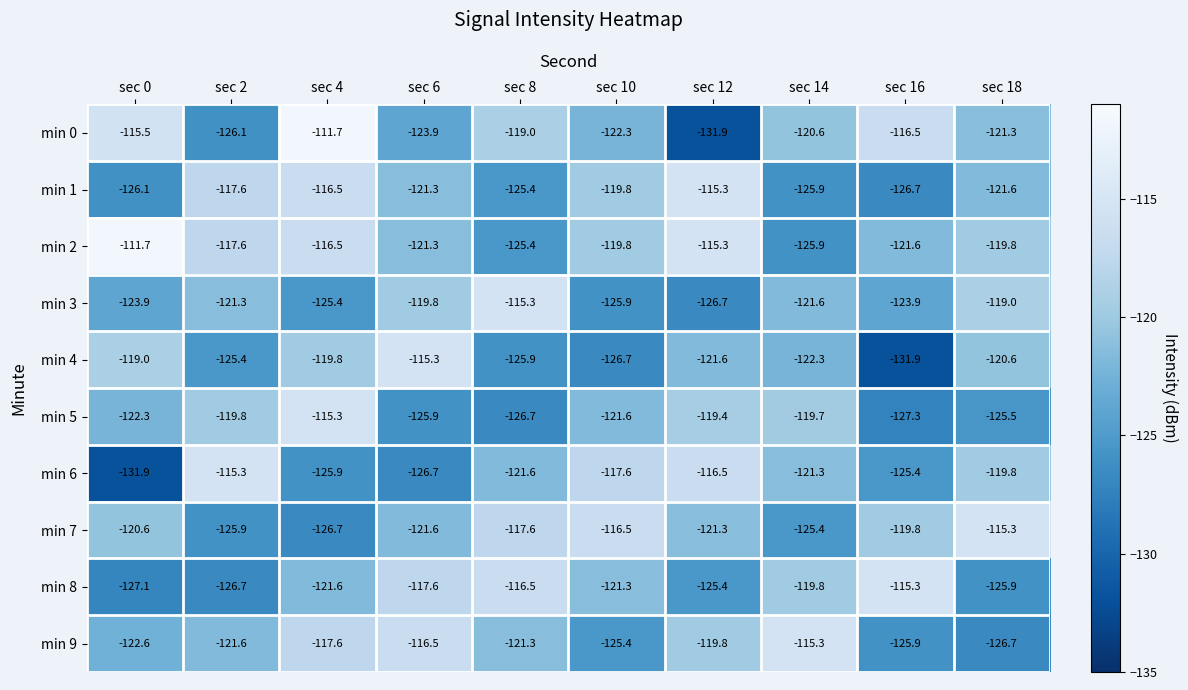

At which category is the sum across all series the highest?

sec 4